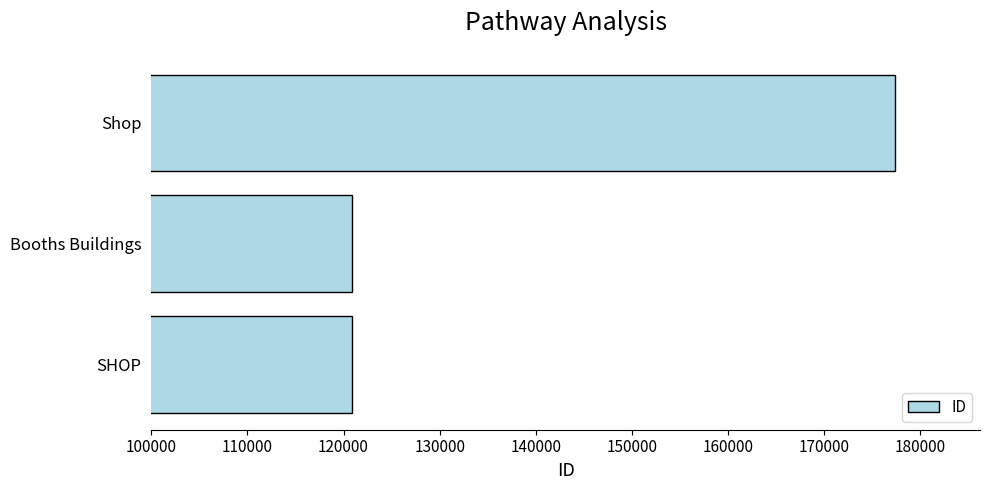

Which category has the highest value across all series?

Shop